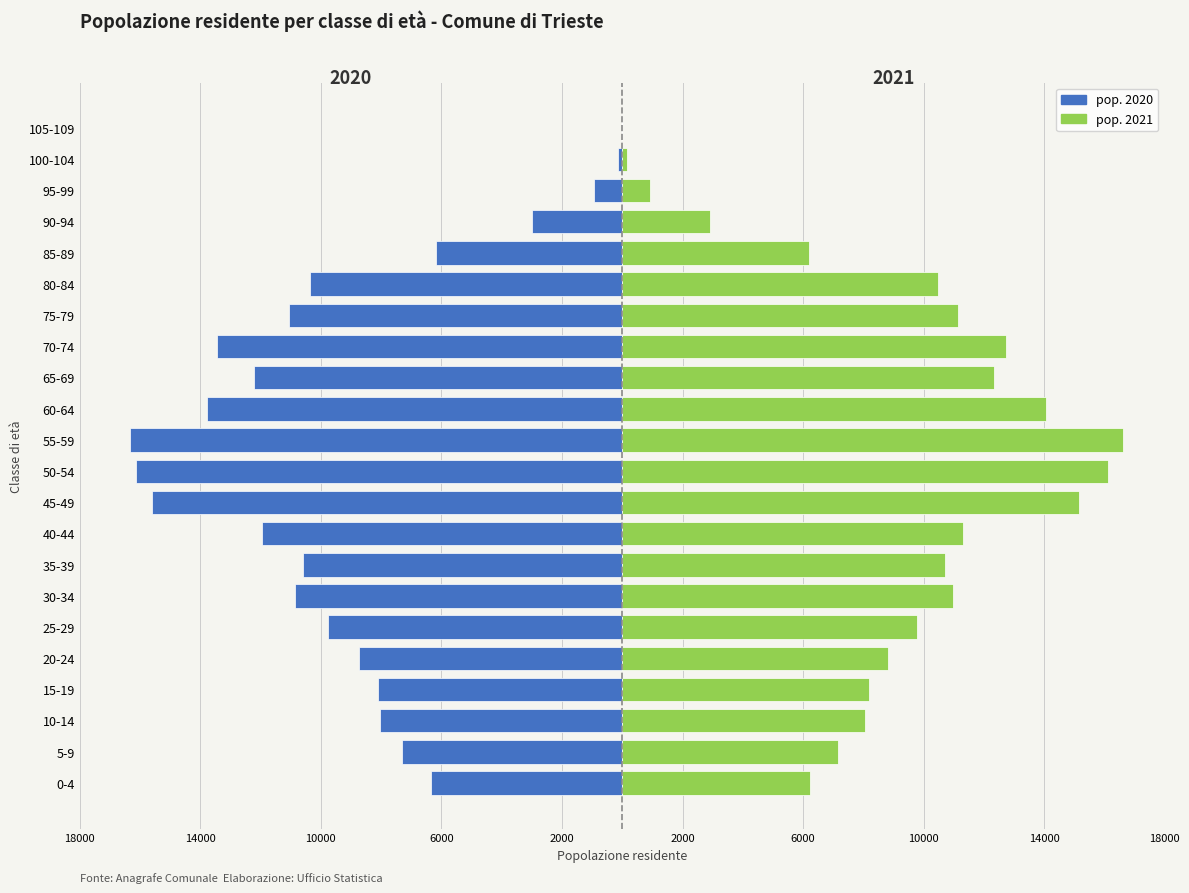

What is the label of the 18th bar from the left?

85-89